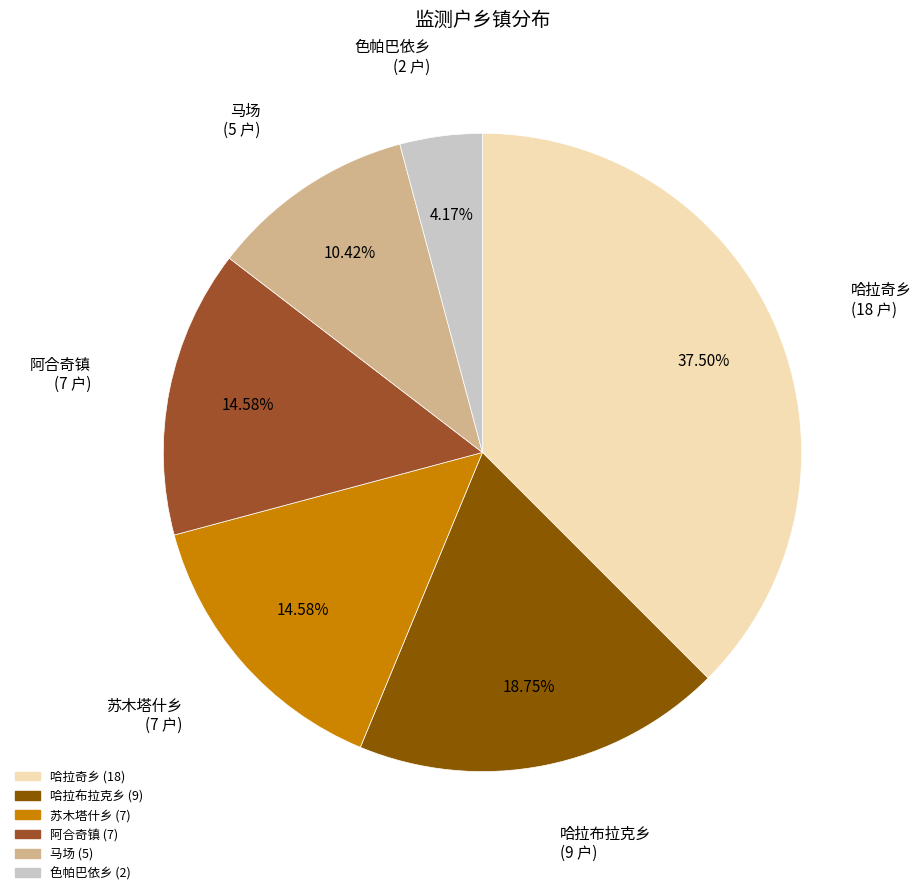

What is the ratio of the value at 哈拉奇乡 to the value at 马场?

3.6